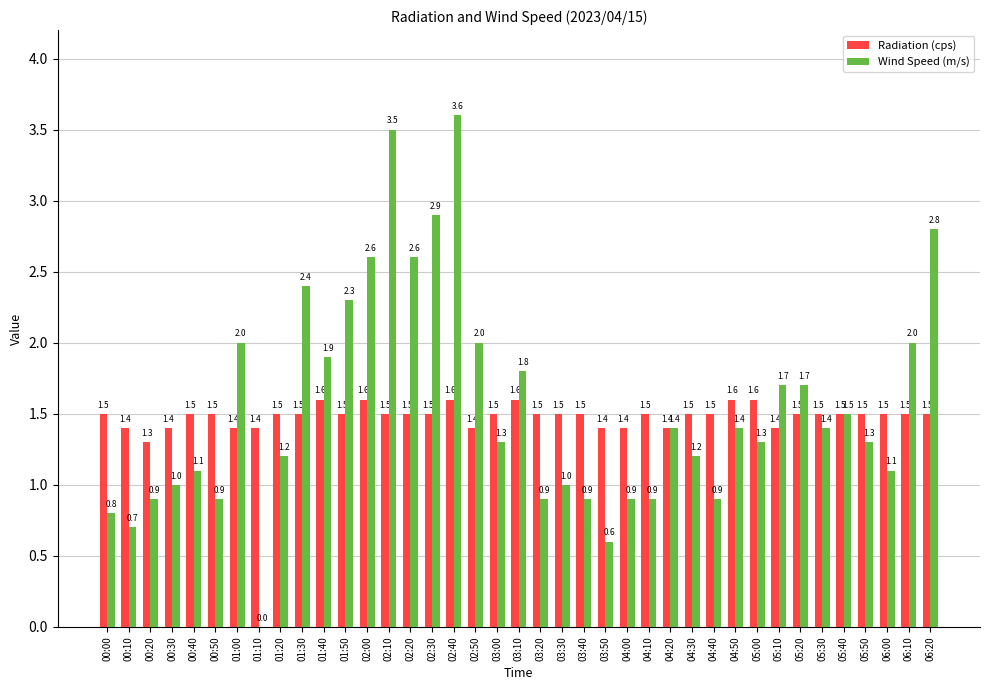

What is the total value across all series at 02:10?

5.0